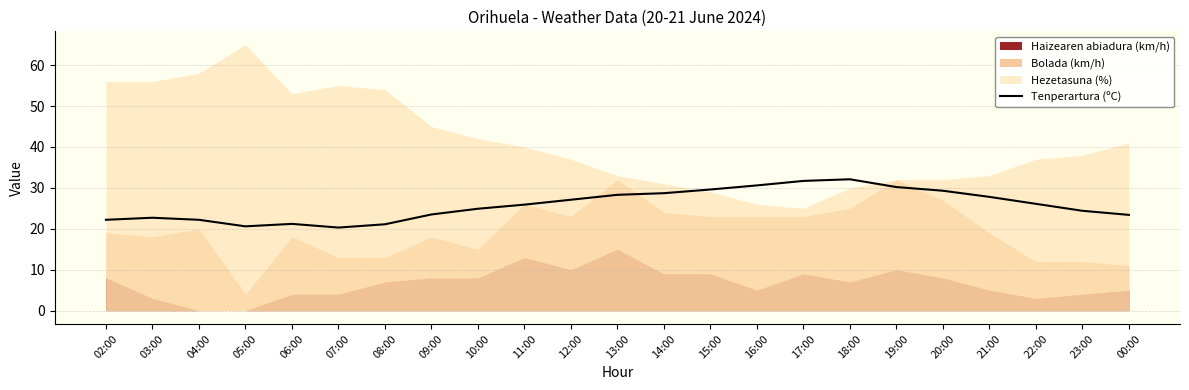

Where does the data first go above 25?

11:00